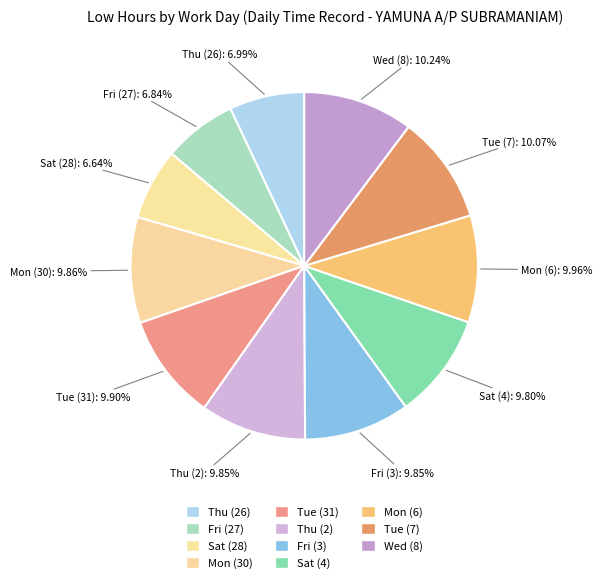

Approximately how many times larger is the value at Fri (3) compared to Mon (30)?

1.0